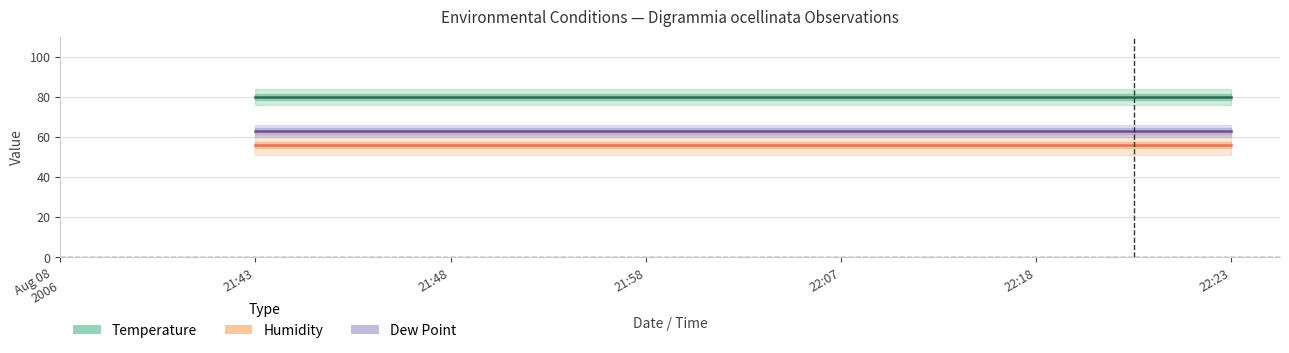

What is the total value across all series at 21:48?

199.0